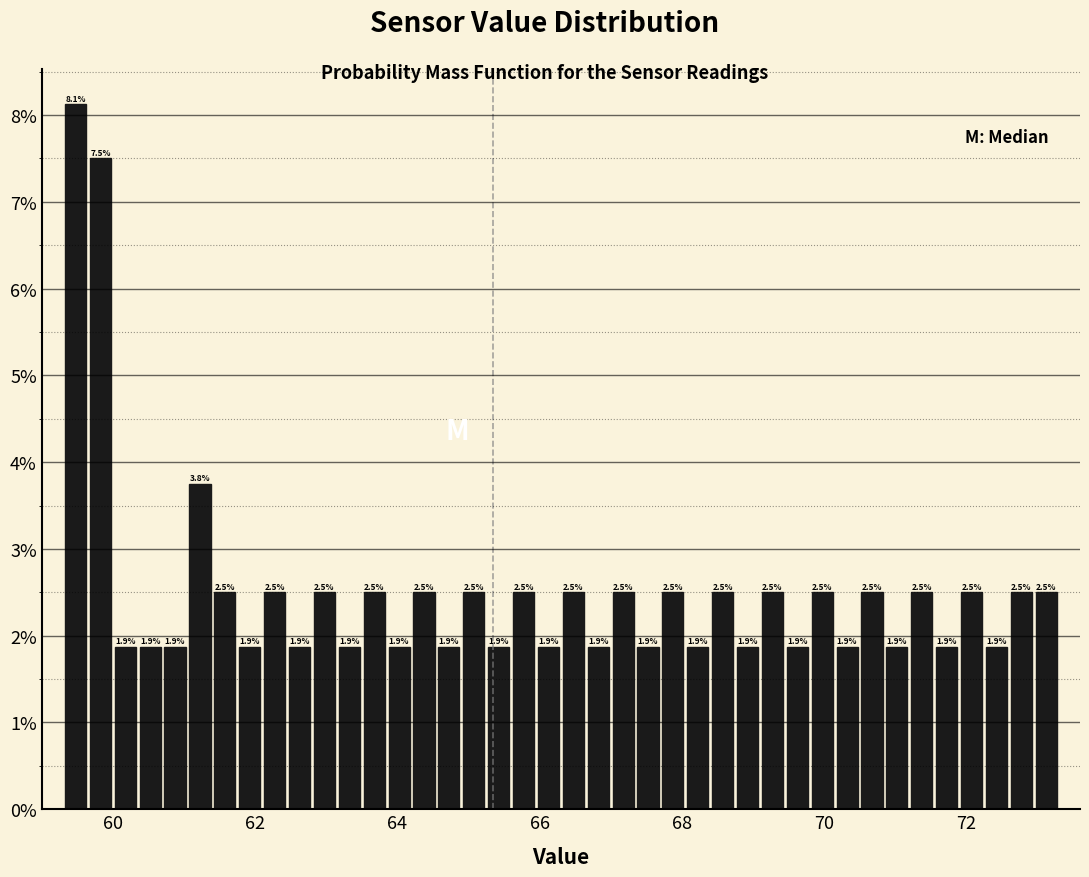

Around what value on the x-axis is the tallest bar? Give the approximate position of its centre, as read against the axis.

59.4